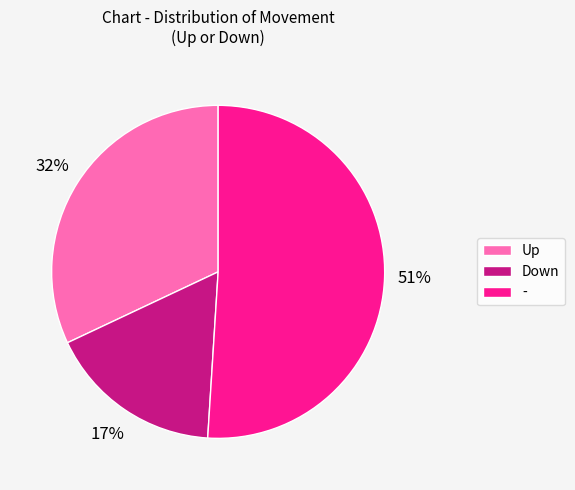

To the nearest percent, what is the difference between the largest and smallest slice percentages?

34%